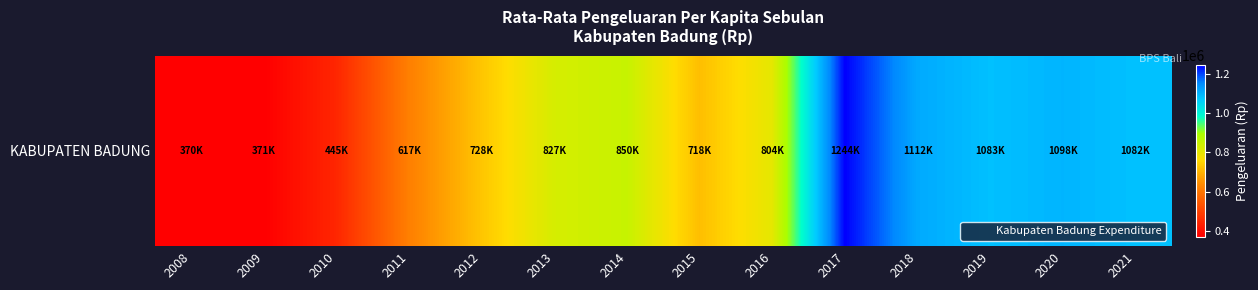

Reading left to right, what are all the values shown in this chart?

370292	370679	444850	617273	728313	827250	849935	717712	803760	1244263	1112070	1082936	1097757	1081761